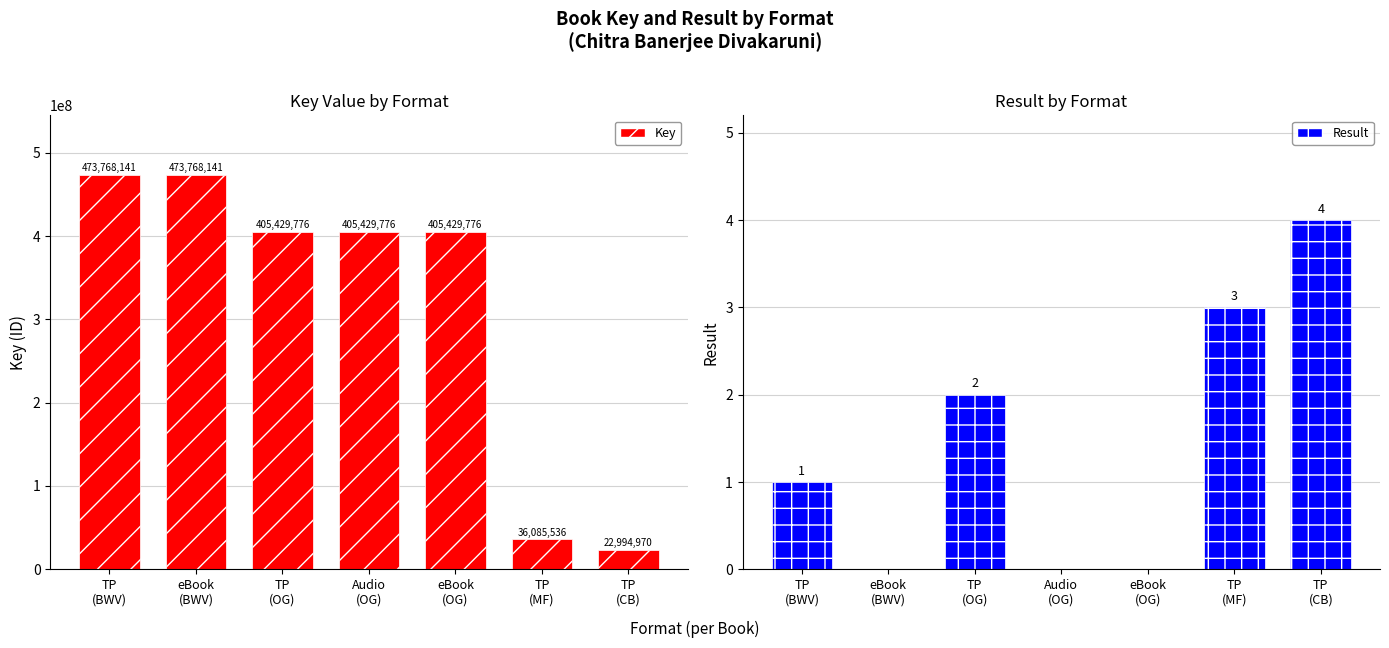

What are all the series names shown in the legend?

Key, Result